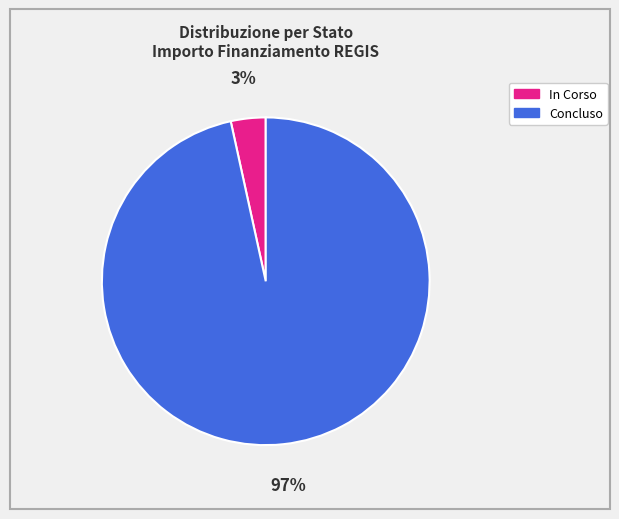

Which slice is the smallest?

In Corso